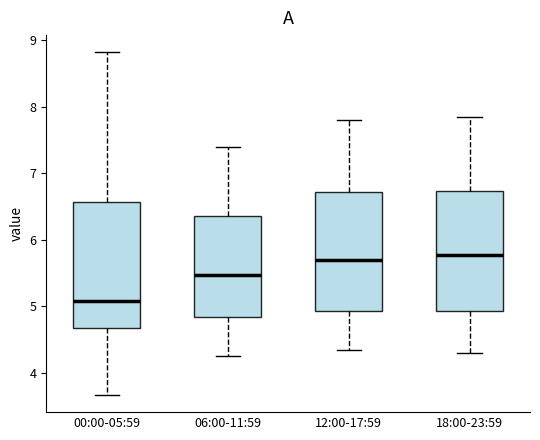

Where is the lower edge of the box for 18:00-23:59 on the y-axis? The values are not printed on the chart, so give them approximately, as read against the axis.

4.9